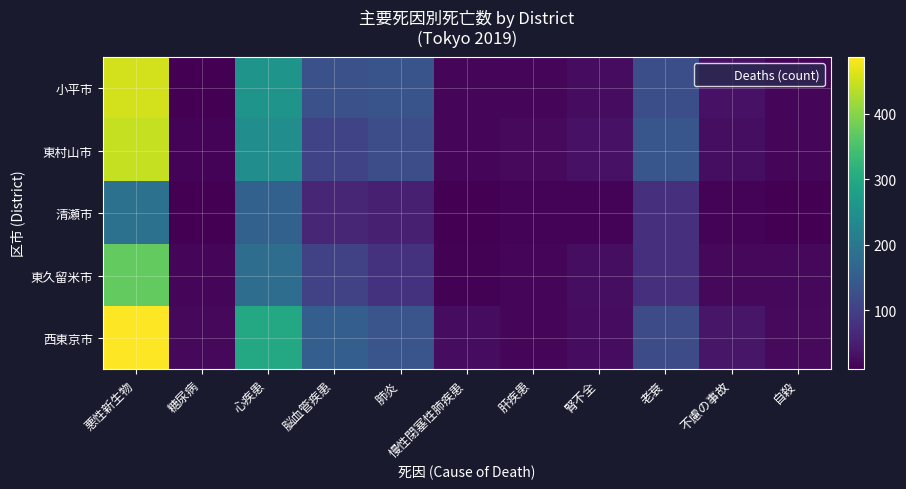

Which series has the largest total across all categories?

西東京市